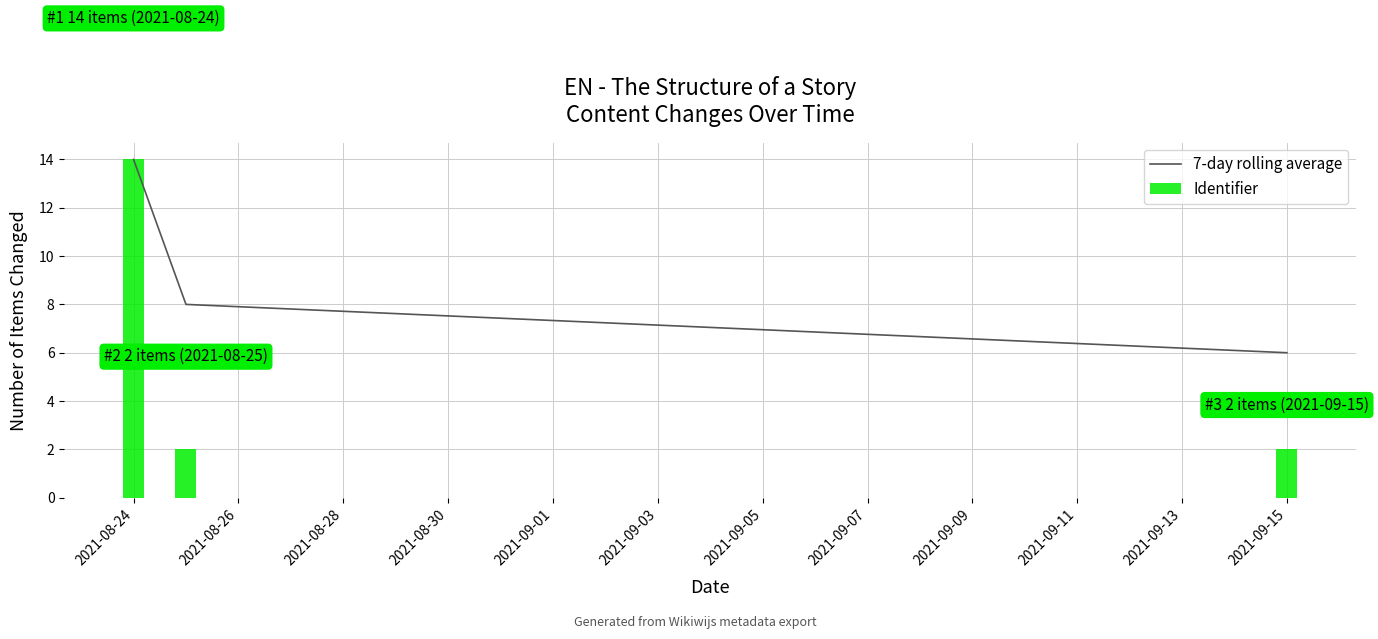

Reading right to left, what are all the values shown in this chart?

7-day rolling average: 6	8	14
Identifier: 2	2	14